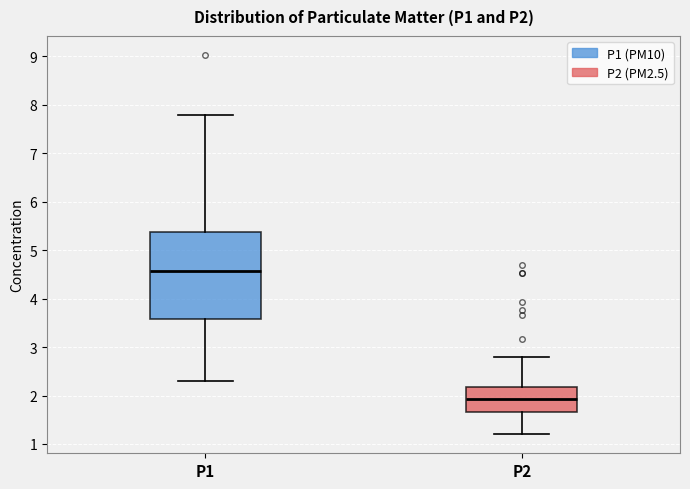

Comparing the boxes themselves (not the whiskers), which one is the tallest?

P1